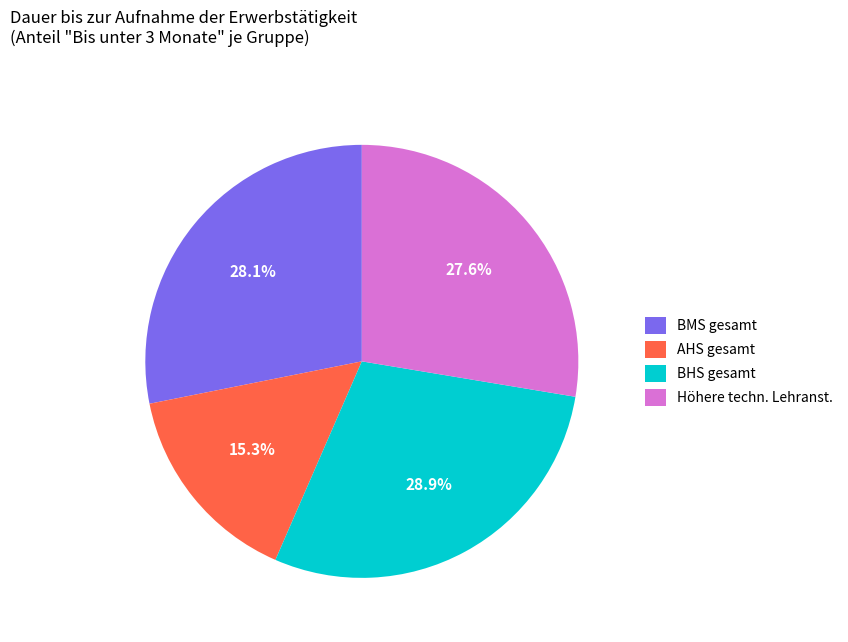

To the nearest percent, what is the difference between the largest and smallest slice percentages?

14%